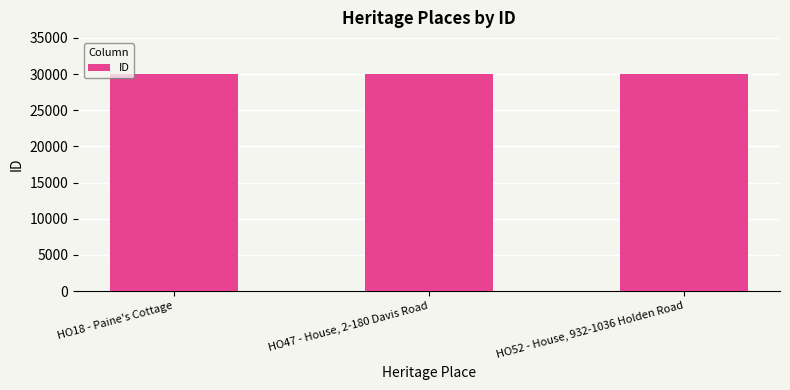

How many series are shown in this chart?

1